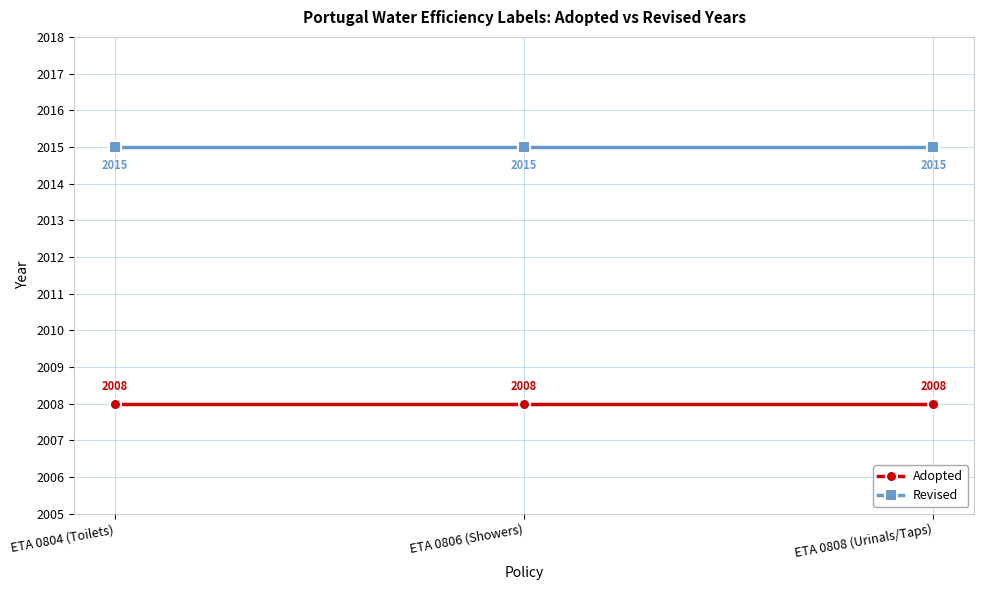

True or false: Revised has a value of 2015 at ETA 0804 (Toilets).

True